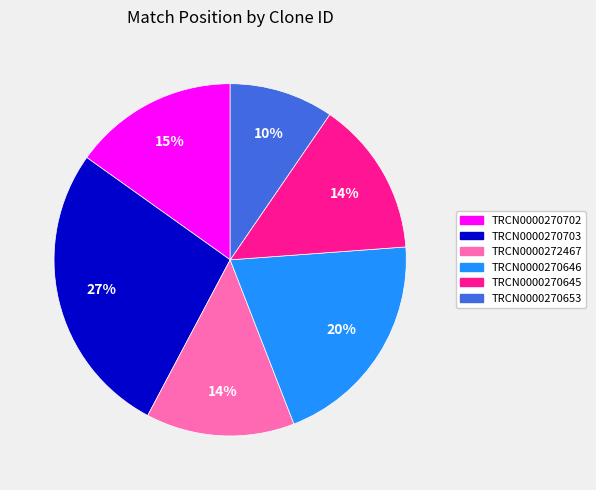

What percentage is the TRCN0000270645 slice, to the nearest percent?

14%